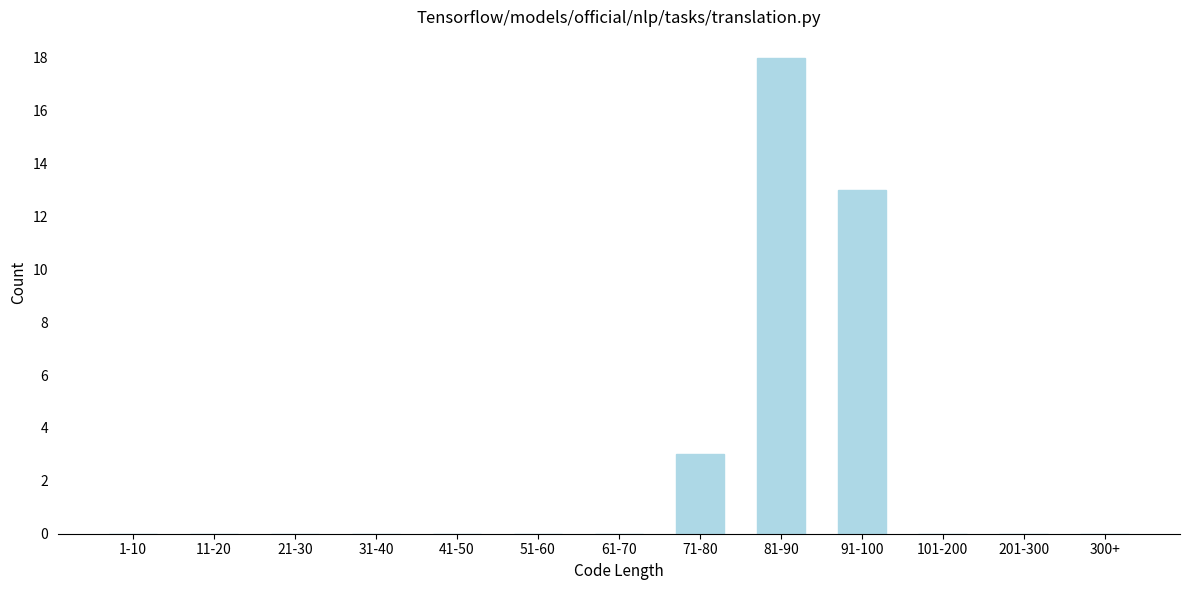

Reading left to right, list all the values displayed in this chart.

1-10=0	11-20=0	21-30=0	31-40=0	41-50=0	51-60=0	61-70=0	71-80=3	81-90=18	91-100=13	101-200=0	201-300=0	300+=0